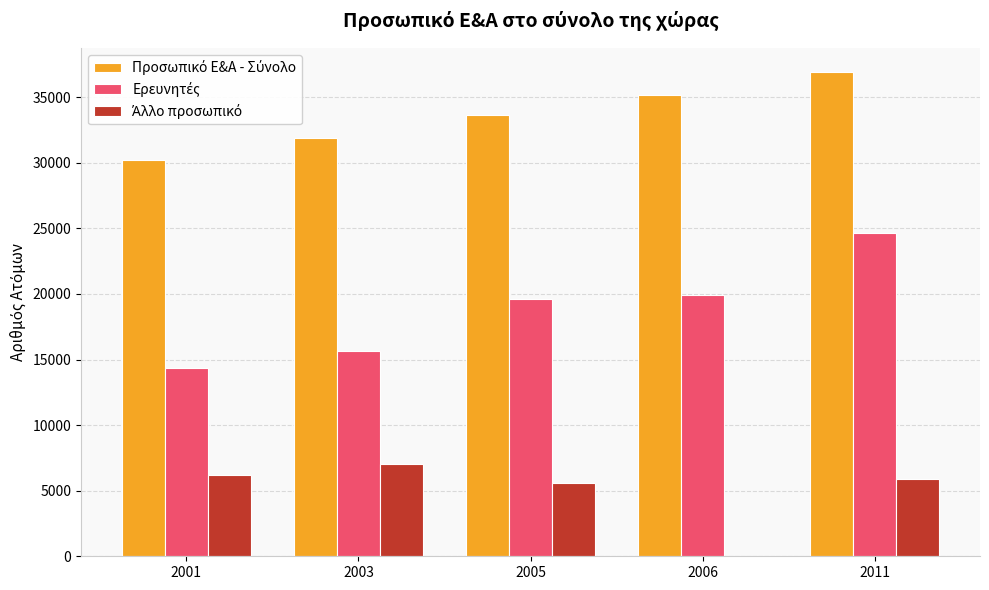

What is the total value across all series at 2011?

67490